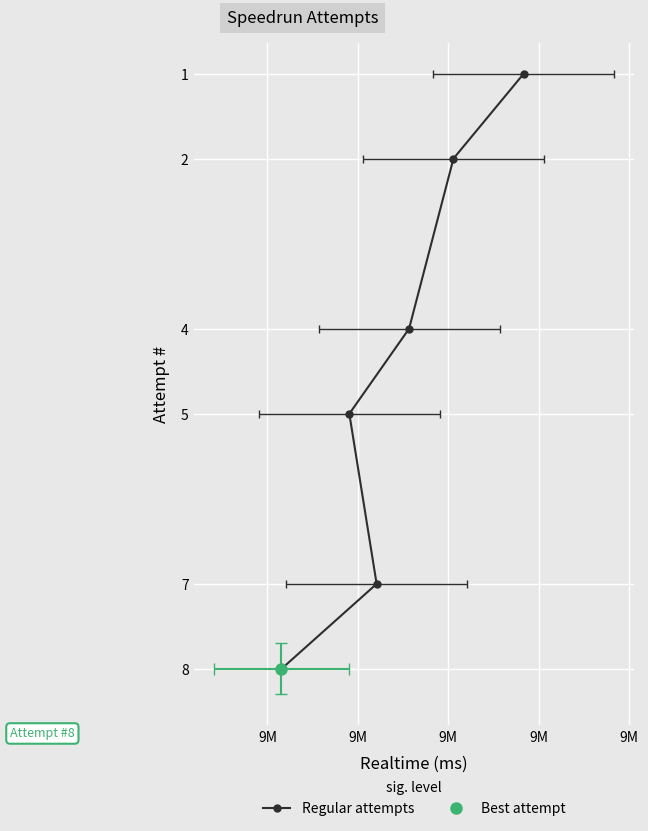

What is the minimum value shown in the chart?

1